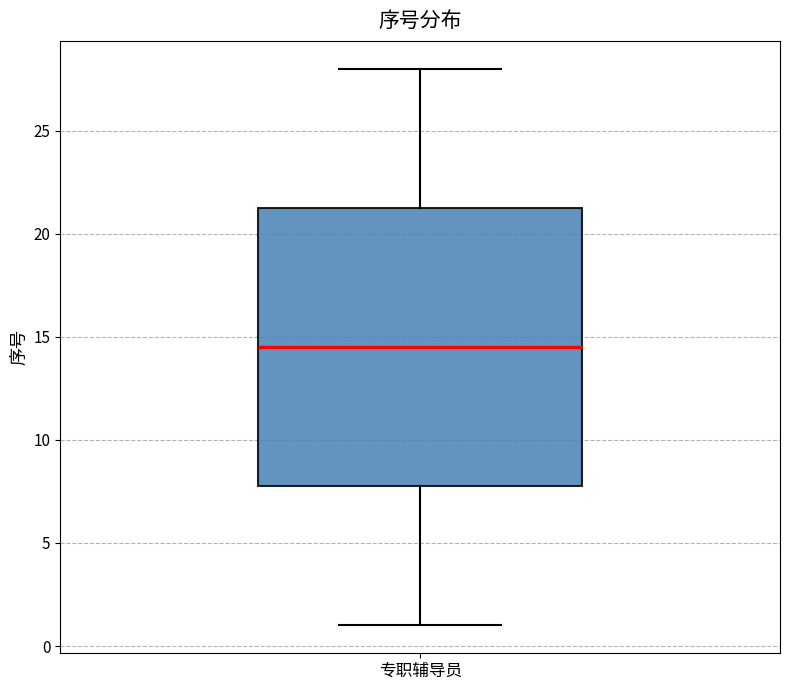

Transcribe this box plot: give where the median line is, the range the box spans, and where the two whiskers end, as read against the y-axis. The values are not printed on the chart, so give them approximately, as read against the axis.

median 14.5, box 8.0 to 21.5, whiskers 1.0 to 28.0